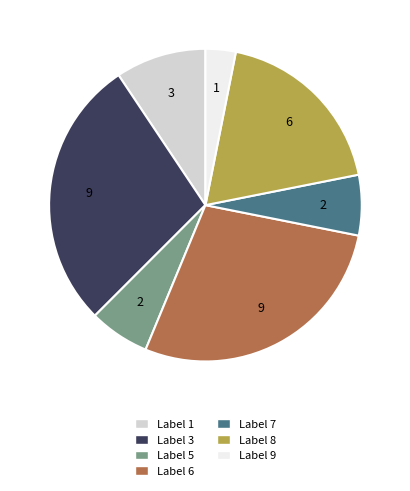

Is there any slice that represents more than half of the pie?

No